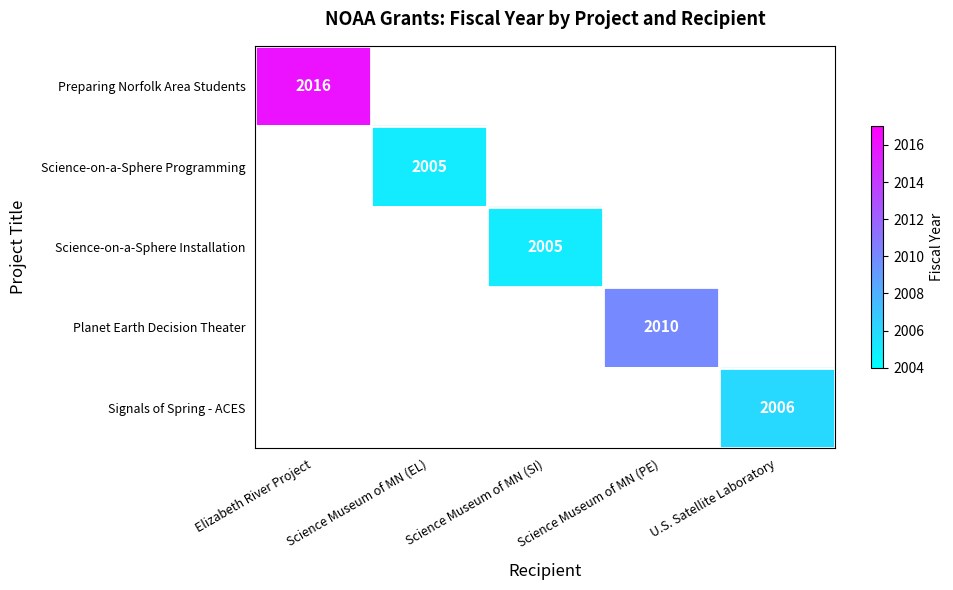

Is it true that Planet Earth Decision Theater equals 873 at Science Museum of MN (PE)?

False